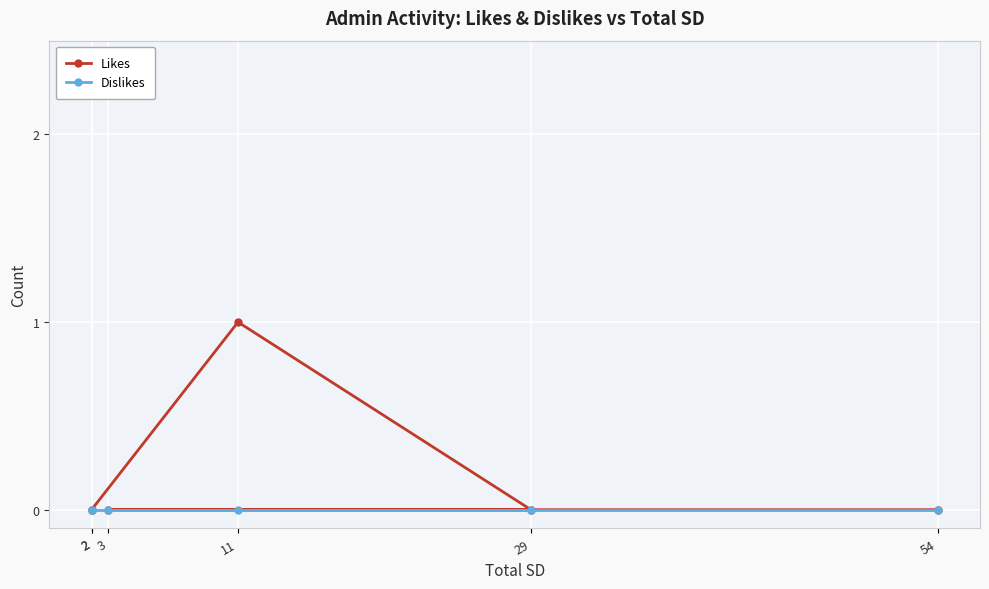

At which category does Likes reach its first local peak?

11